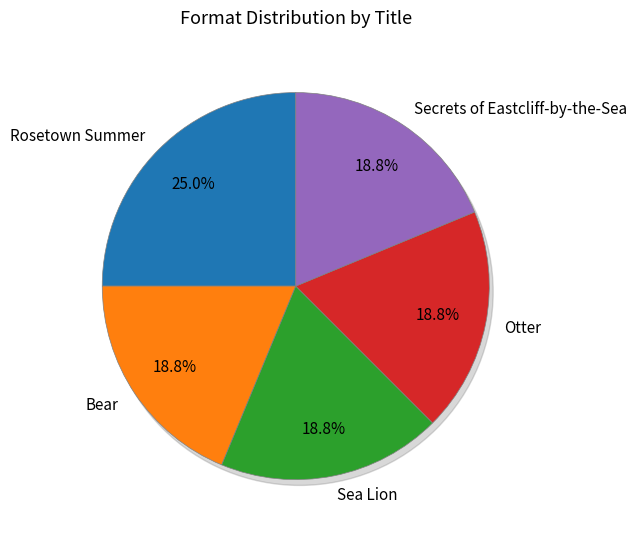

To the nearest percent, what is the difference between the largest and smallest slice percentages?

6%